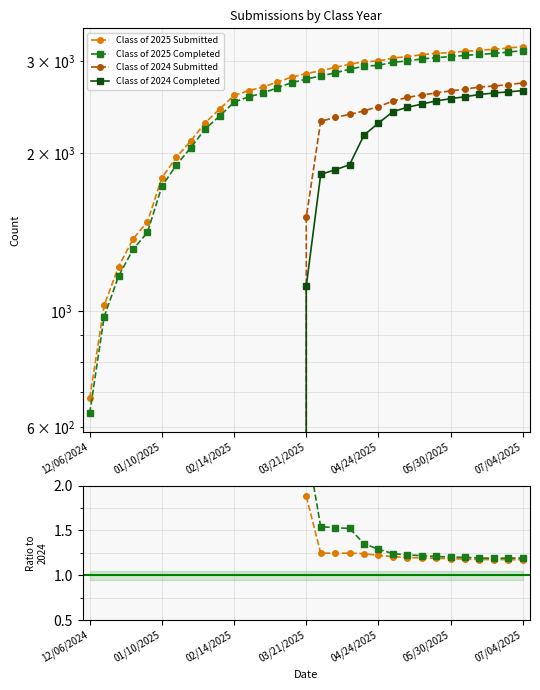

True or false: Class of 2024 Submitted has more than 2 points higher than both neighbors.

False